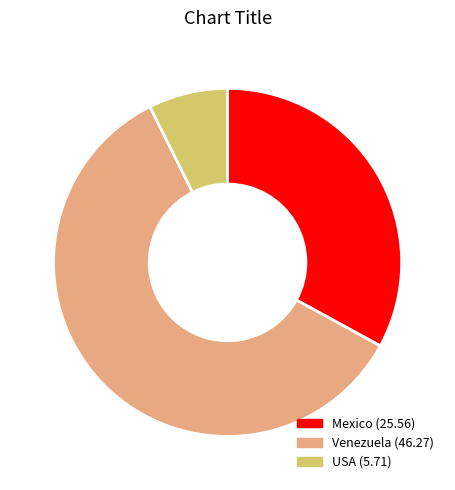

Rank the categories by value from lowest to highest.

USA, Mexico, Venezuela